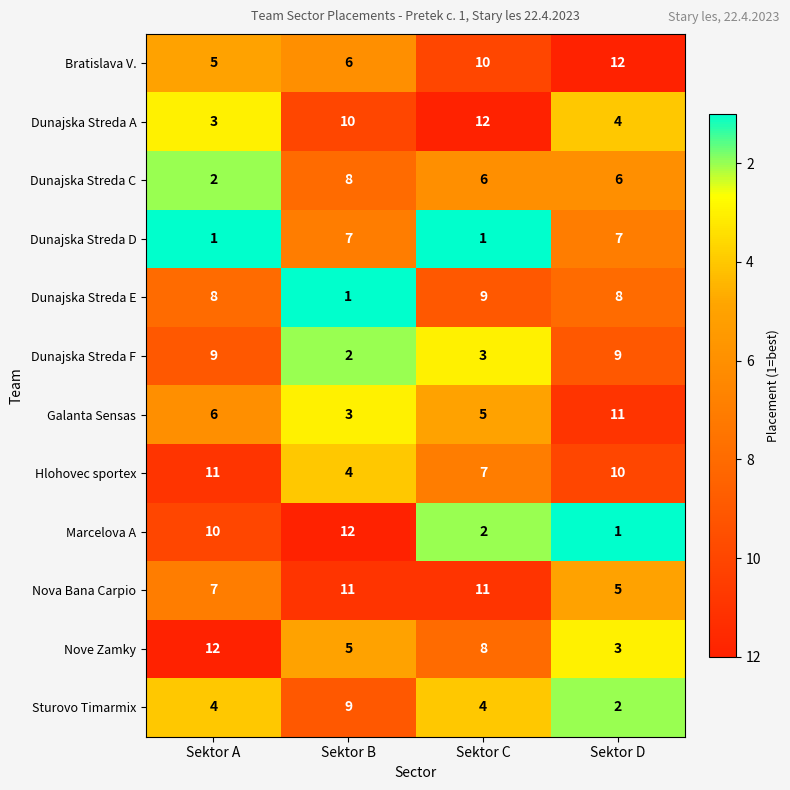

Is it true that Dunajska Streda D equals 1 at Sektor A?

True